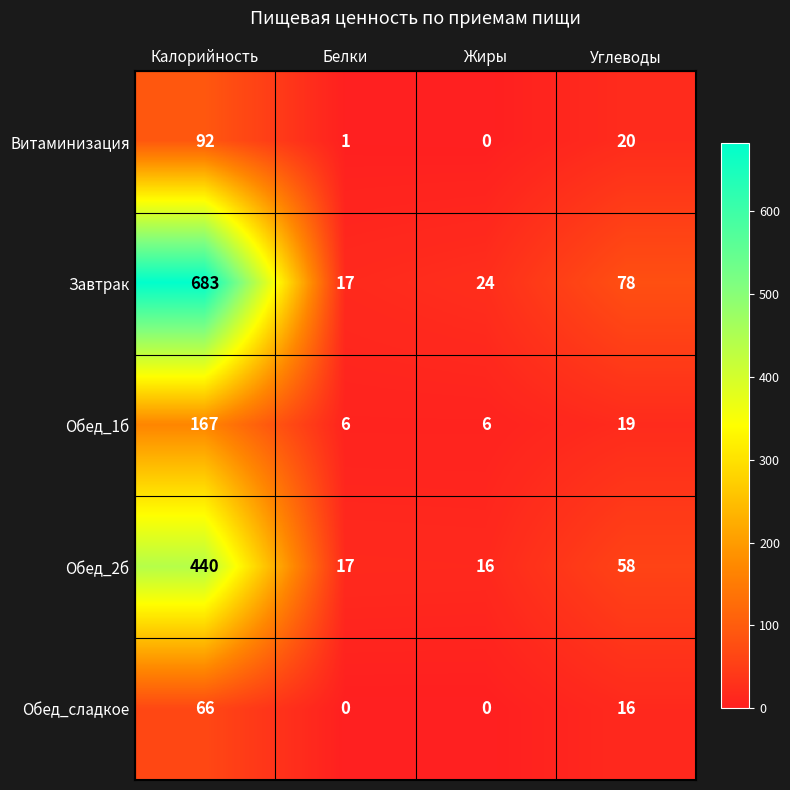

What is the difference between the Завтрак values at Белки and Калорийность?

666